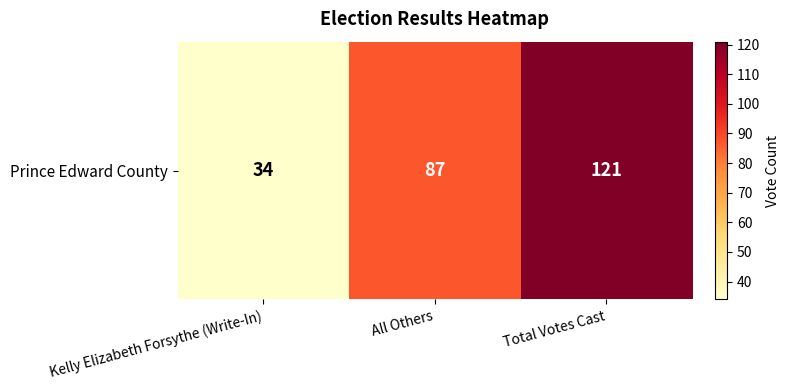

Reading left to right, transcribe all the data shown in this chart.

34	87	121